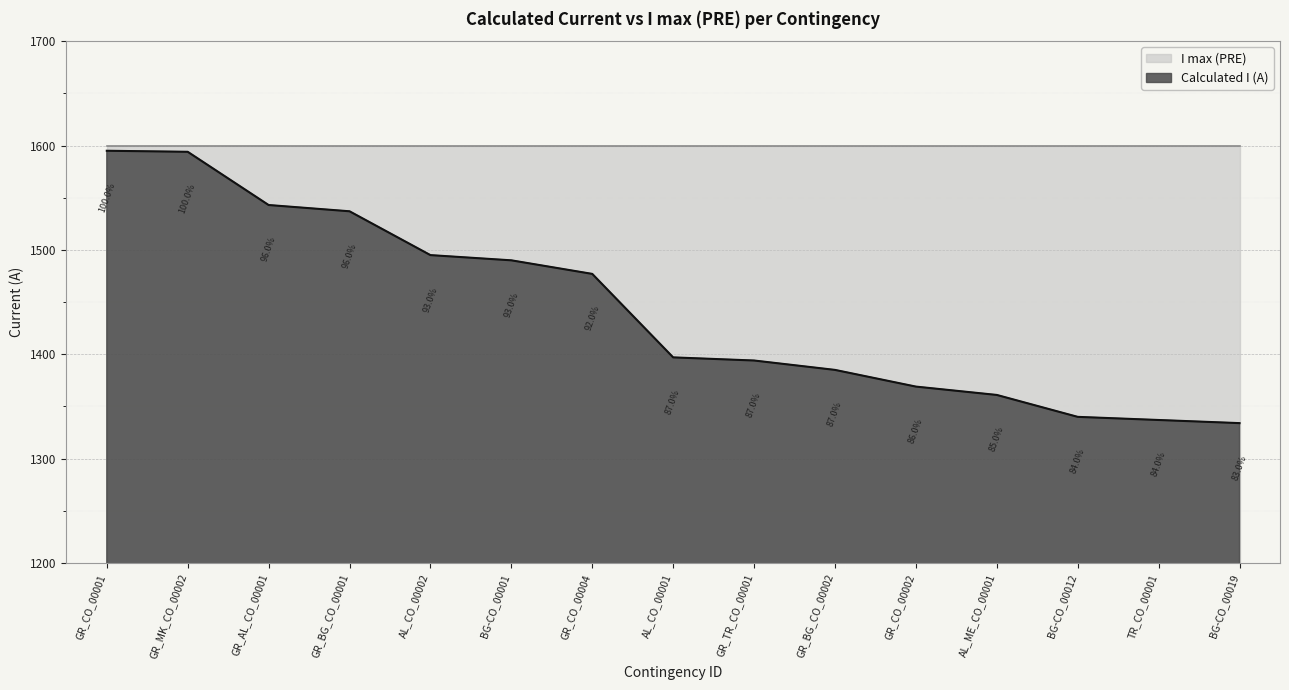

What is the smallest value displayed?

1334